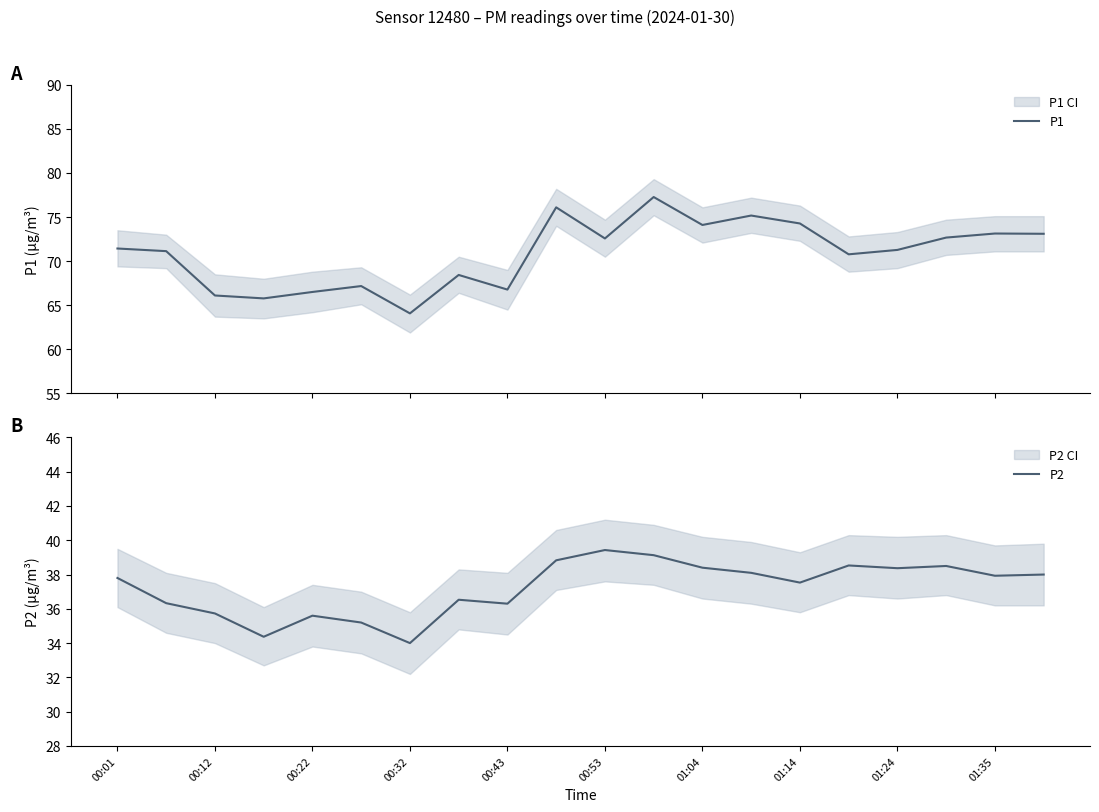

How many interior local valleys does the P1 series have?

6